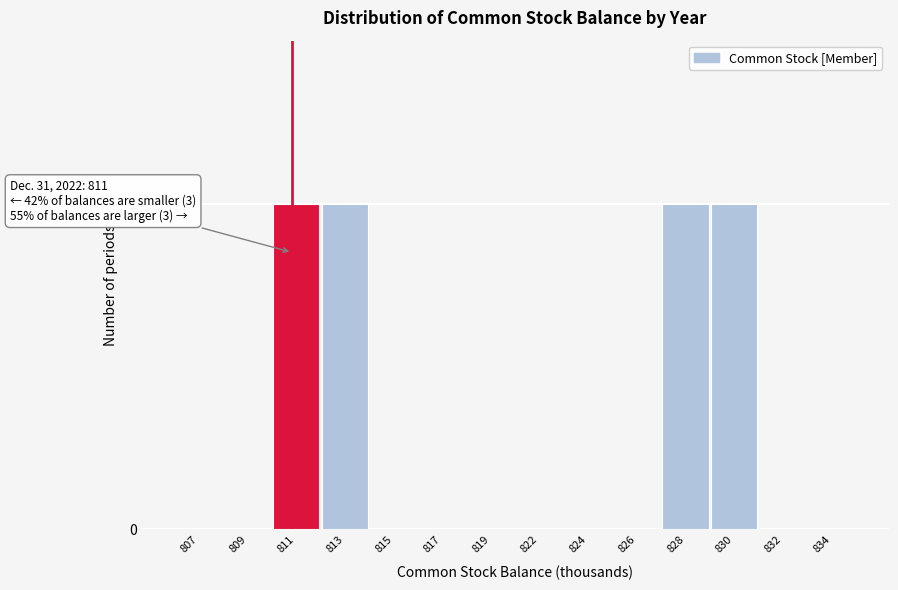

Reading right to left, list all the values displayed in this chart.

834=0	832=0	830=1	828=1	826=0	824=0	822=0	819=0	817=0	815=0	813=1	811=1	809=0	807=0